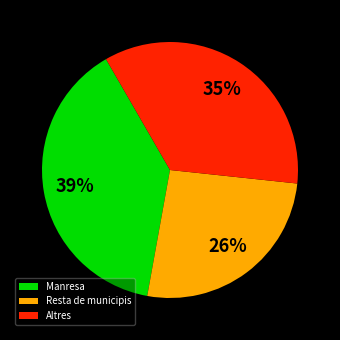

To the nearest percent, what is the difference between the largest and smallest slice percentages?

13%